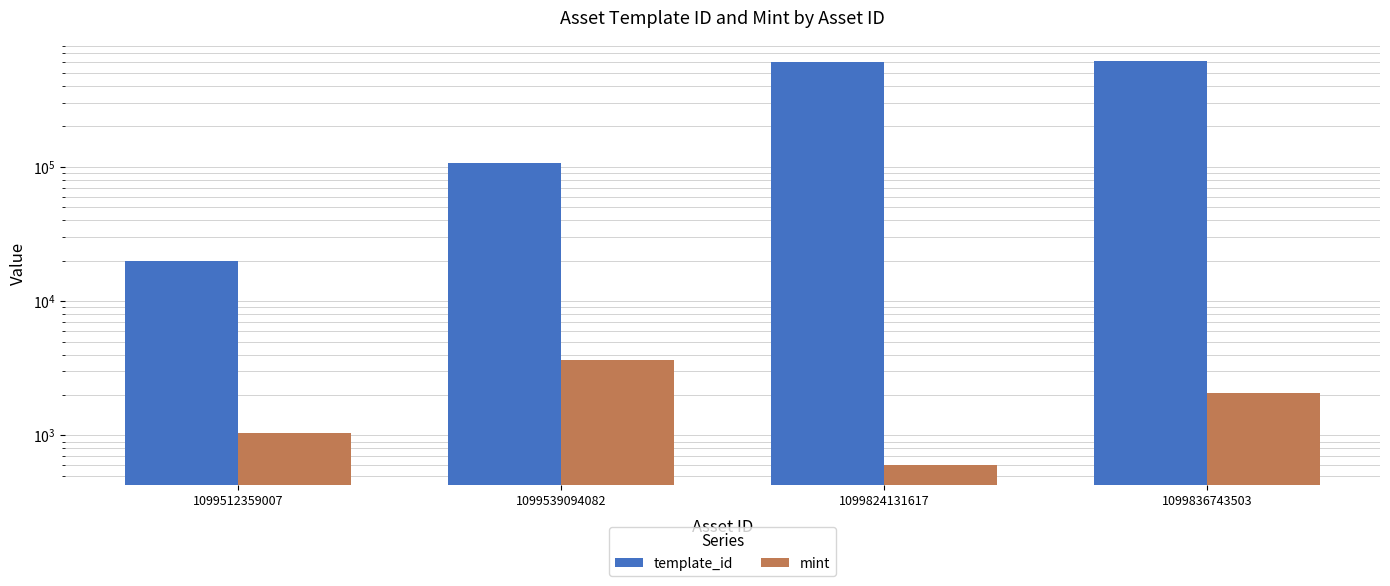

How many groups of bars are there?

4